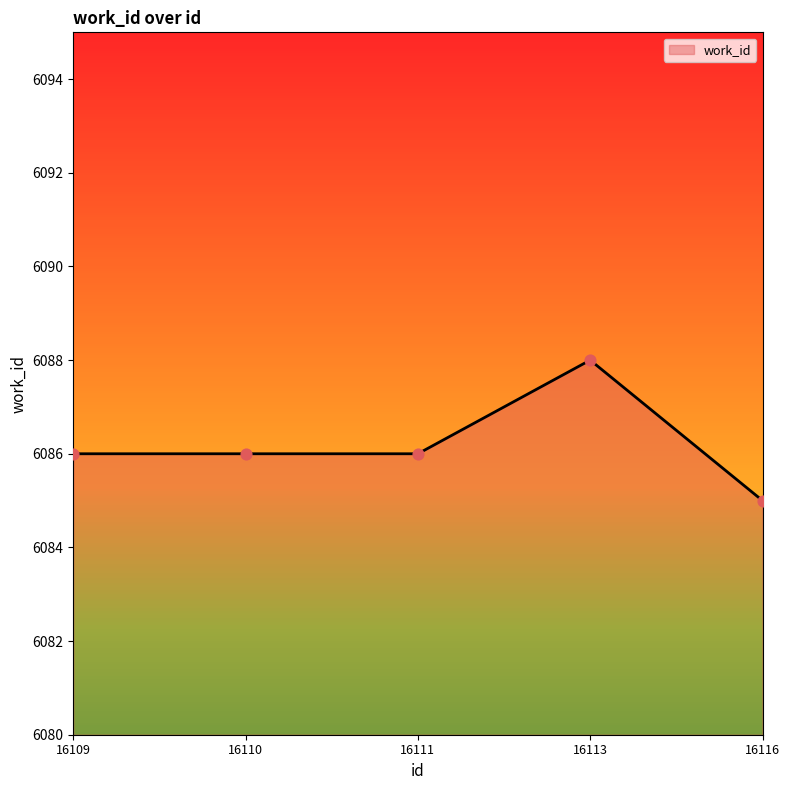

Which has a higher value, 16116 or 16113?

16113